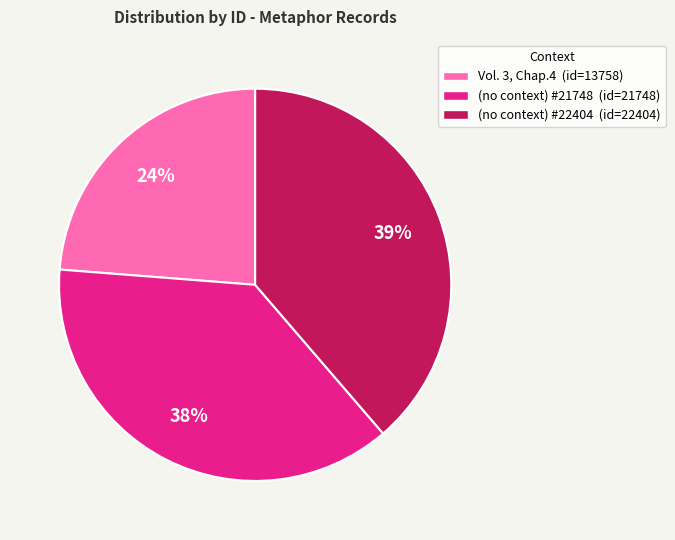

Which has a higher value, Vol. 3, Chap.4 or (no context) #21748?

(no context) #21748